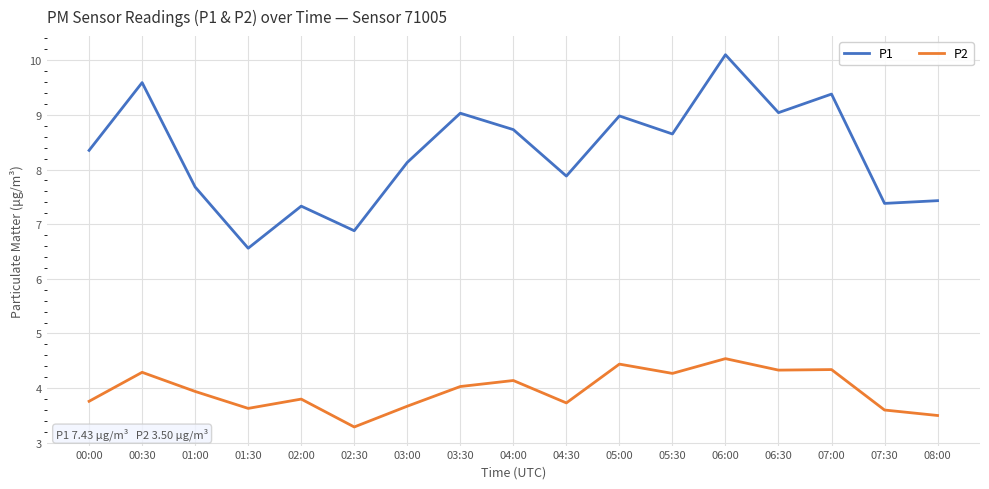

What value does the P2 series have at 01:30?

3.6